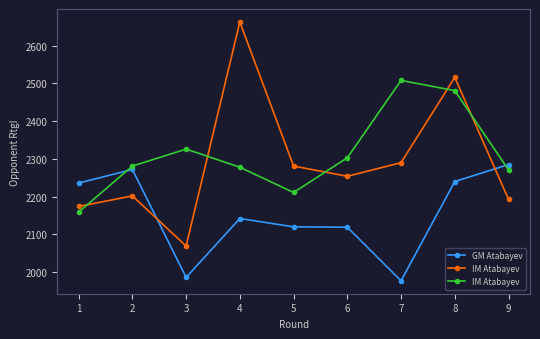

Is this an area chart (filled region under the line)?

No